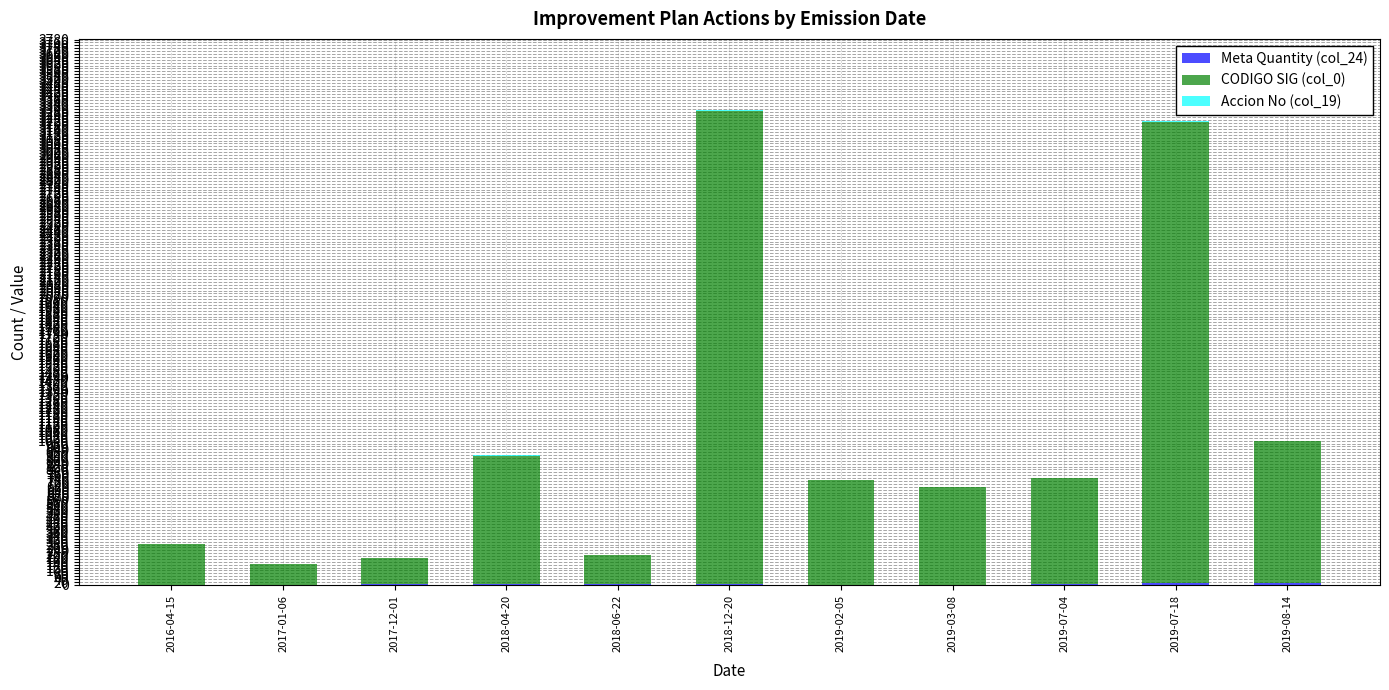

Are the bars grouped side by side (vs. stacked)?

No